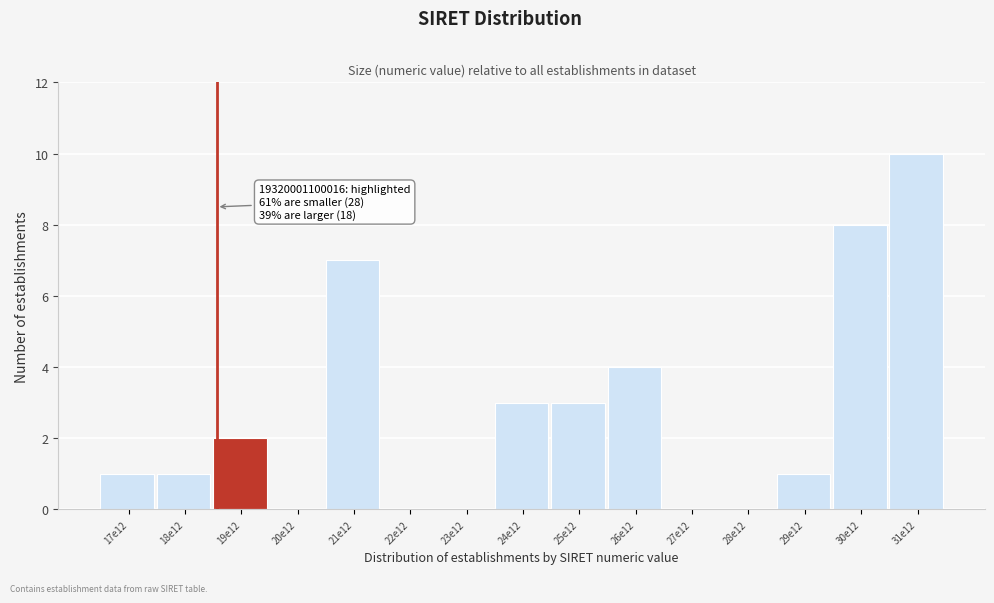

Reading left to right, transcribe all the data shown in this chart.

17e12=1	18e12=1	19e12=2	20e12=0	21e12=7	22e12=0	23e12=0	24e12=3	25e12=3	26e12=4	27e12=0	28e12=0	29e12=1	30e12=8	31e12=10